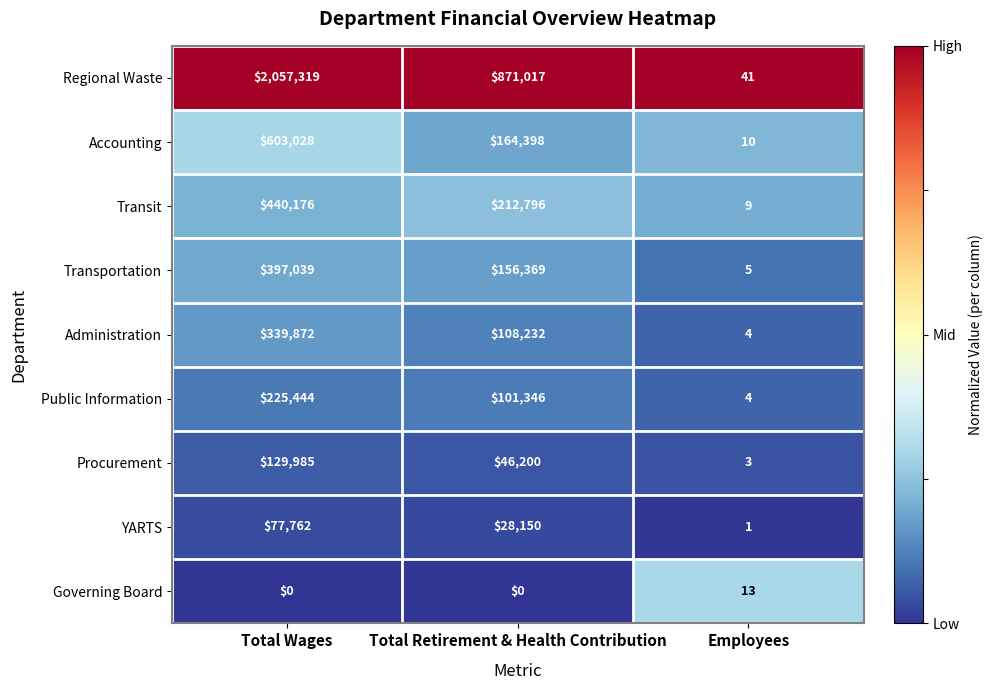

Which series has the widest spread of values?

Regional Waste